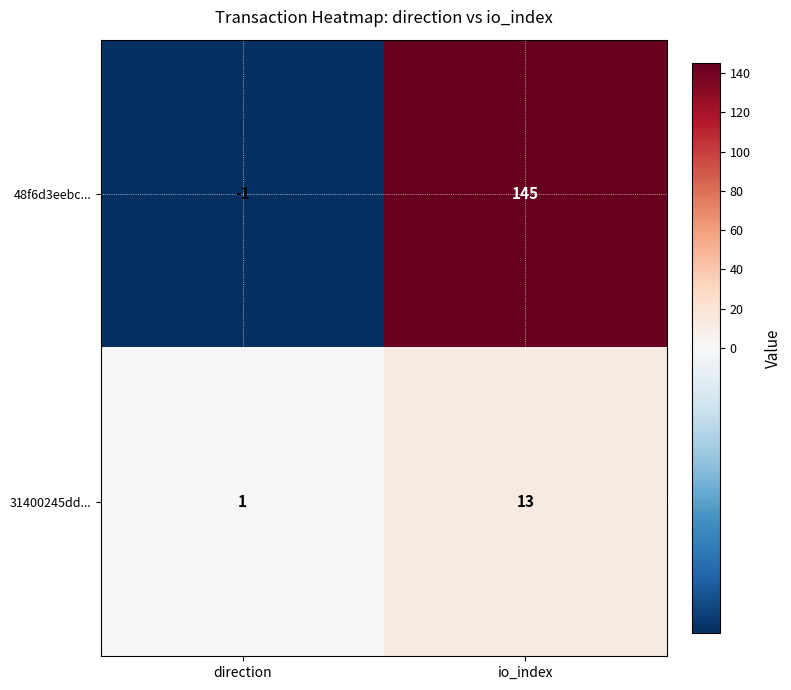

What is the sum of the 48f6d3eebc... values at io_index and direction?

144